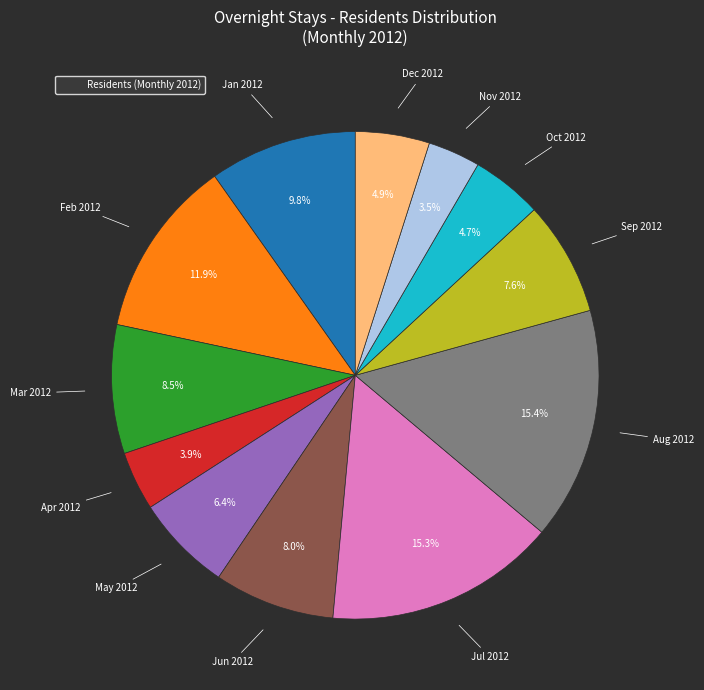

Is there a majority slice in this chart?

No